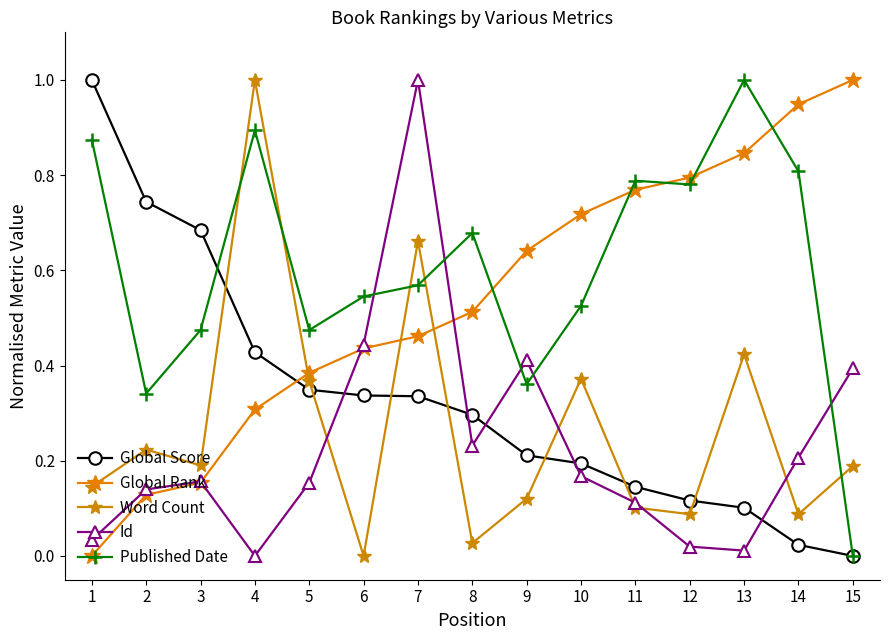

What is the sum of all Global Score values?

5.0